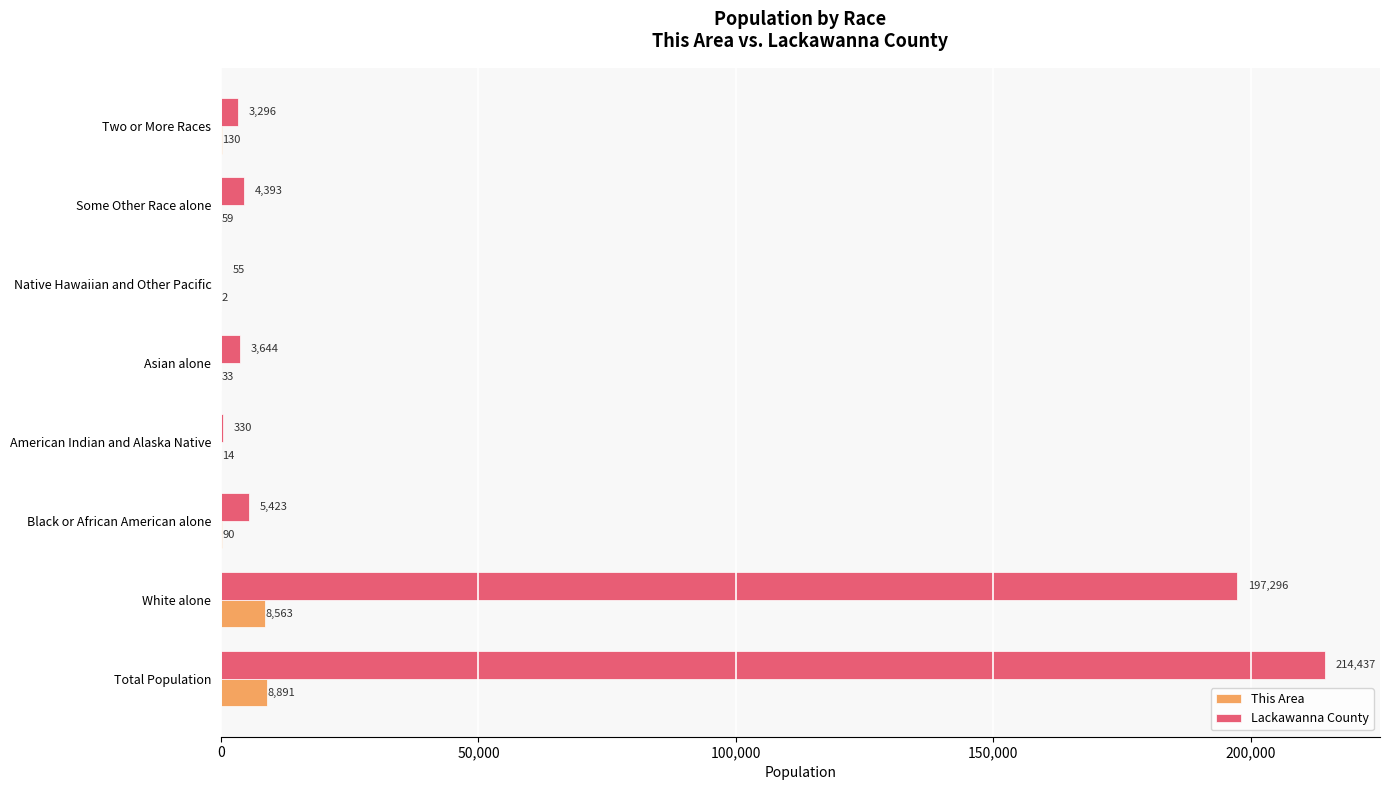

Between Total Population and American Indian and Alaska Native, which series saw the biggest shift?

Lackawanna County